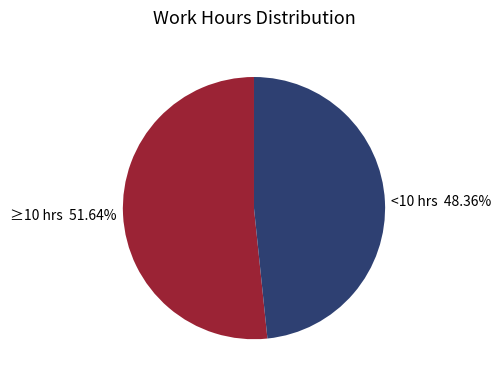

Approximately how many times larger is the value at ≥10 hrs 51.64% compared to <10 hrs 48.36%?

1.1